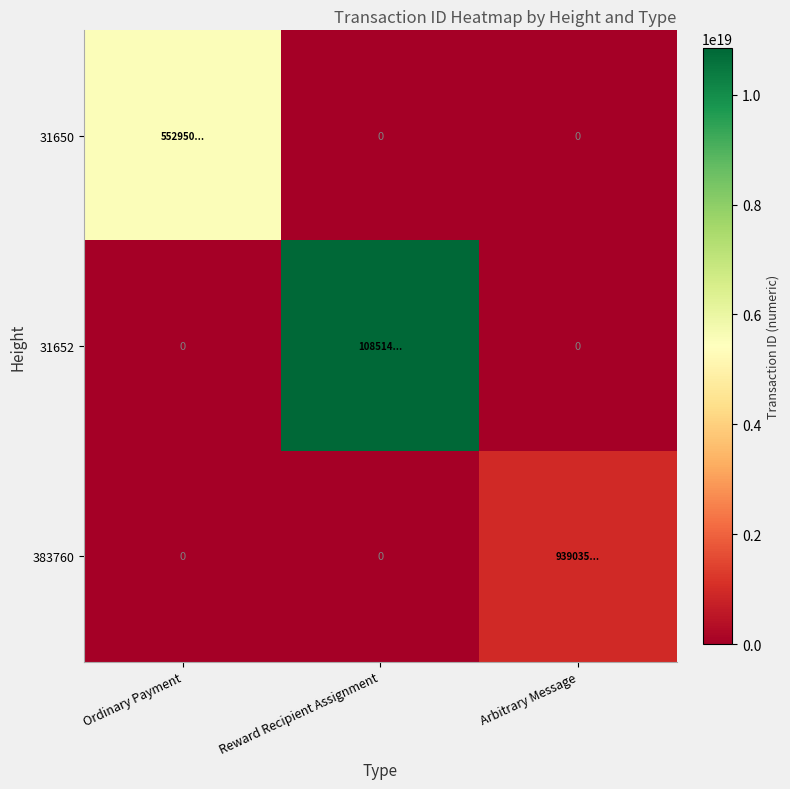

At which category is the sum across all series the highest?

Reward Recipient Assignment